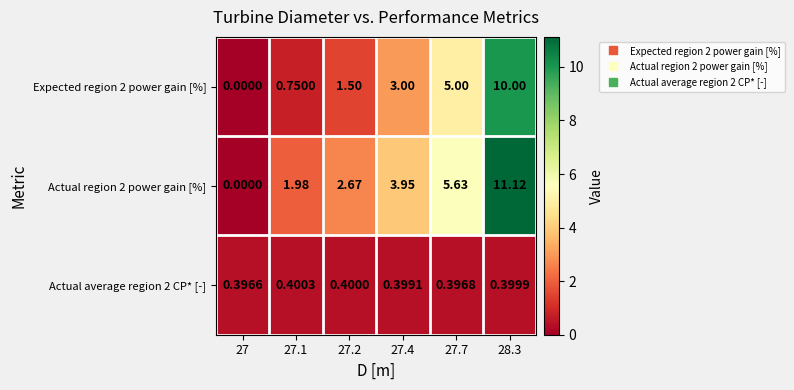

Is the value of Actual region 2 power gain [%] at 27.1 greater than the value of Actual average region 2 CP* [-] at 27?

Yes